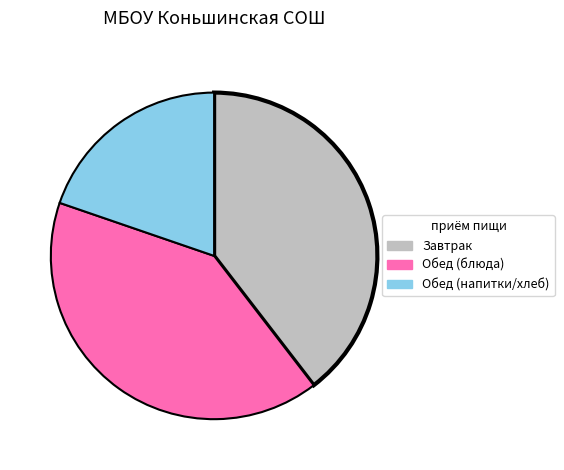

Does any single category account for the majority?

No